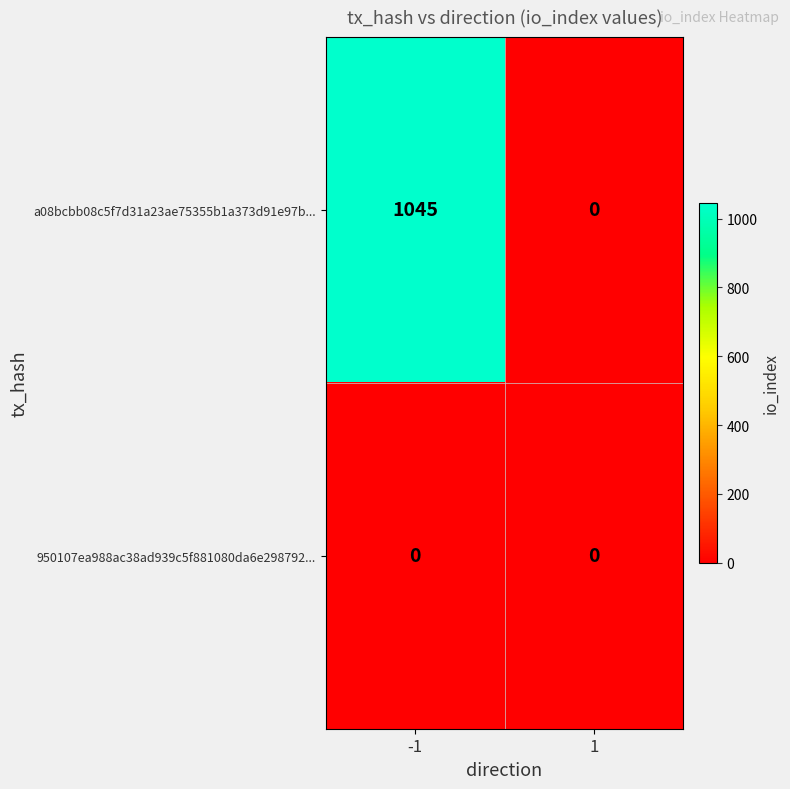

Between -1 and 1, which series saw the biggest shift?

a08bcbb08c5f7d31a23ae75355b1a373d91e97b...